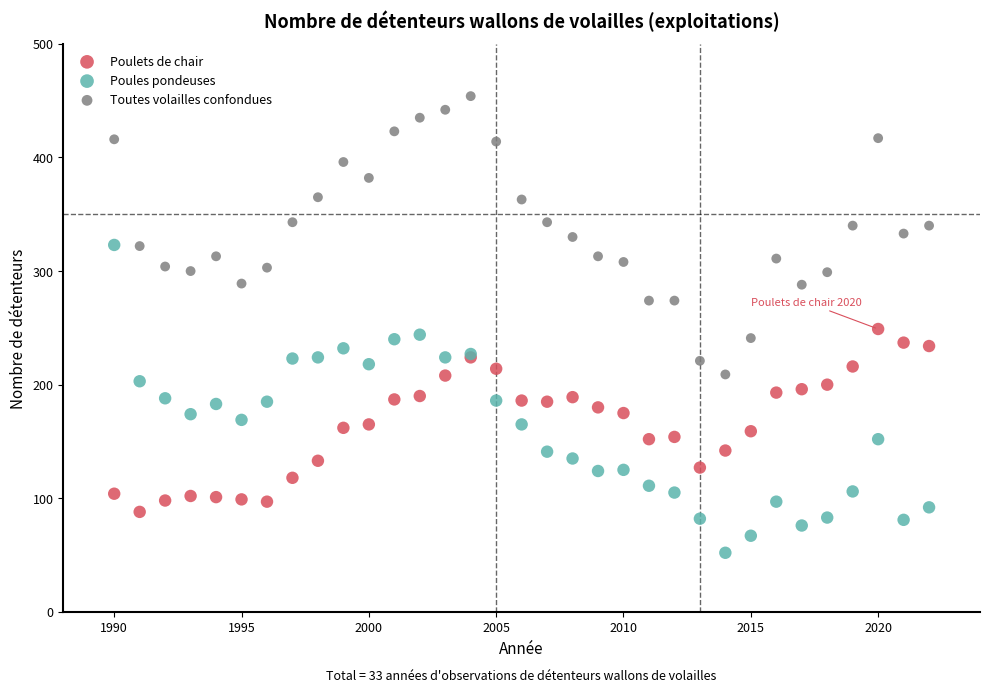

Which series reaches the maximum Y coordinate?

Toutes volailles confondues